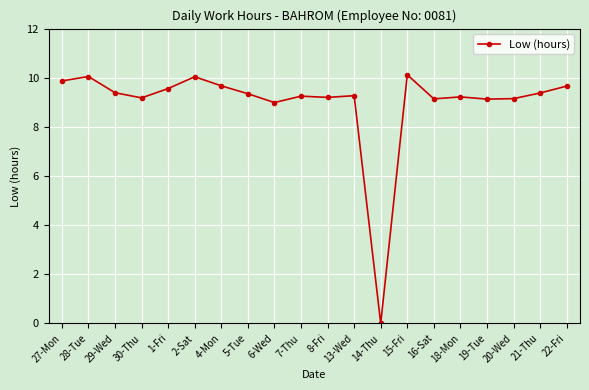

What is the change in value from 2-Sat to 19-Tue?

-0.9